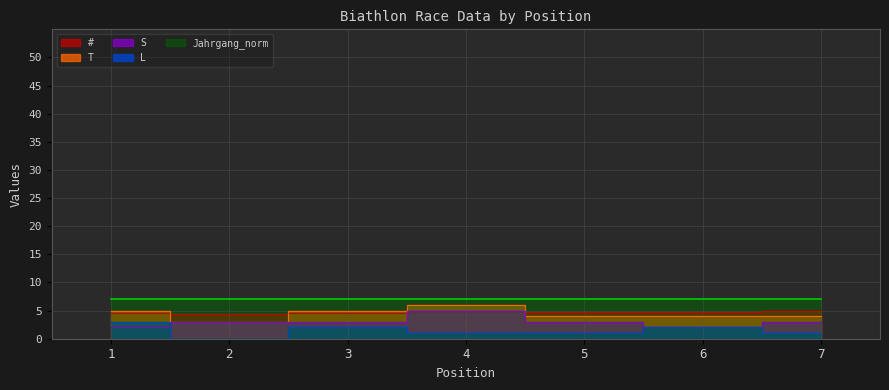

Where is the first local maximum for T?

4